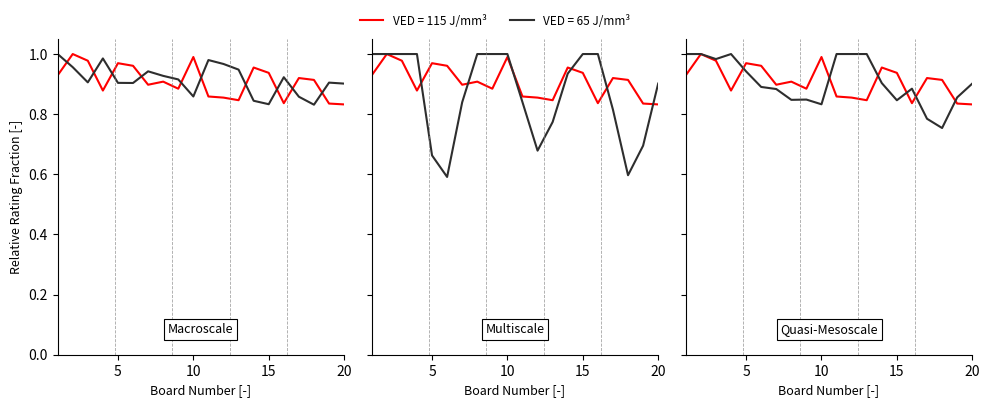

Where is the first local maximum for VED = 115 J/mm³?

2